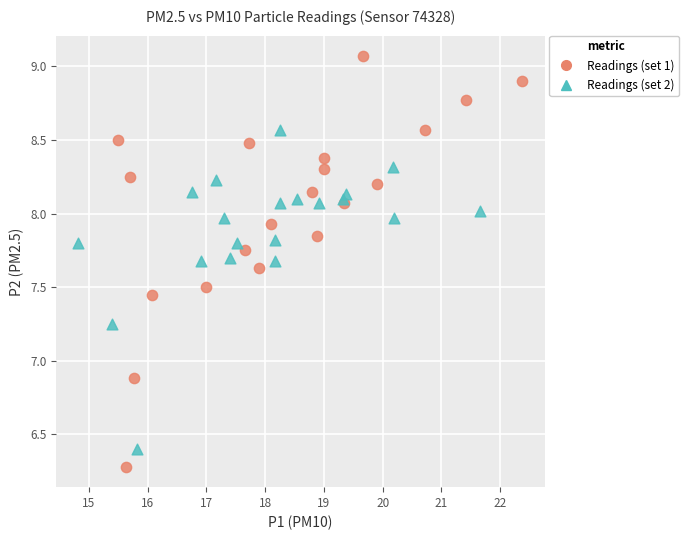

Which series reaches the minimum Y coordinate?

Readings (set 1)